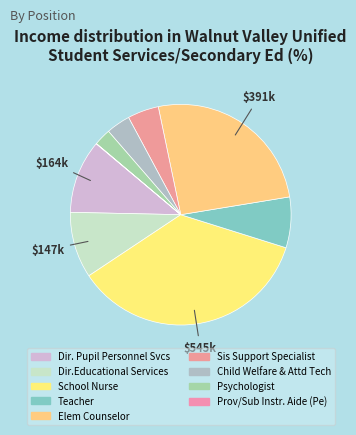

How many slices are in this pie chart?

9